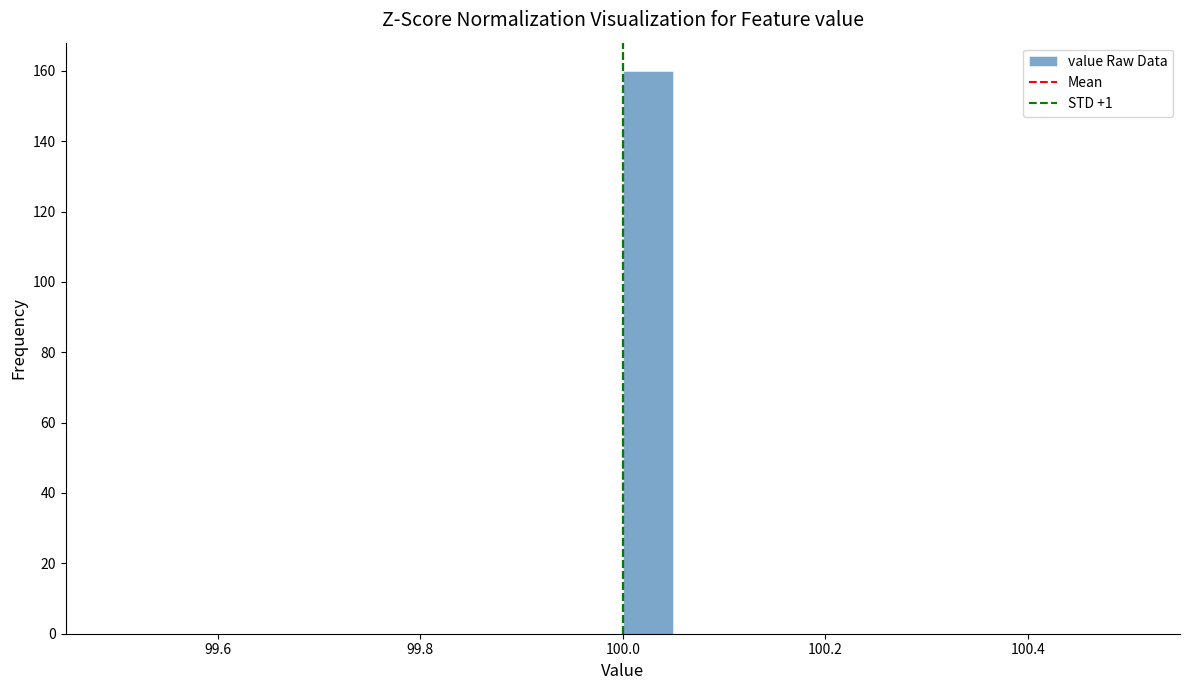

Around what value on the x-axis is the tallest bar? Give the approximate position of its centre, as read against the axis.

100.02